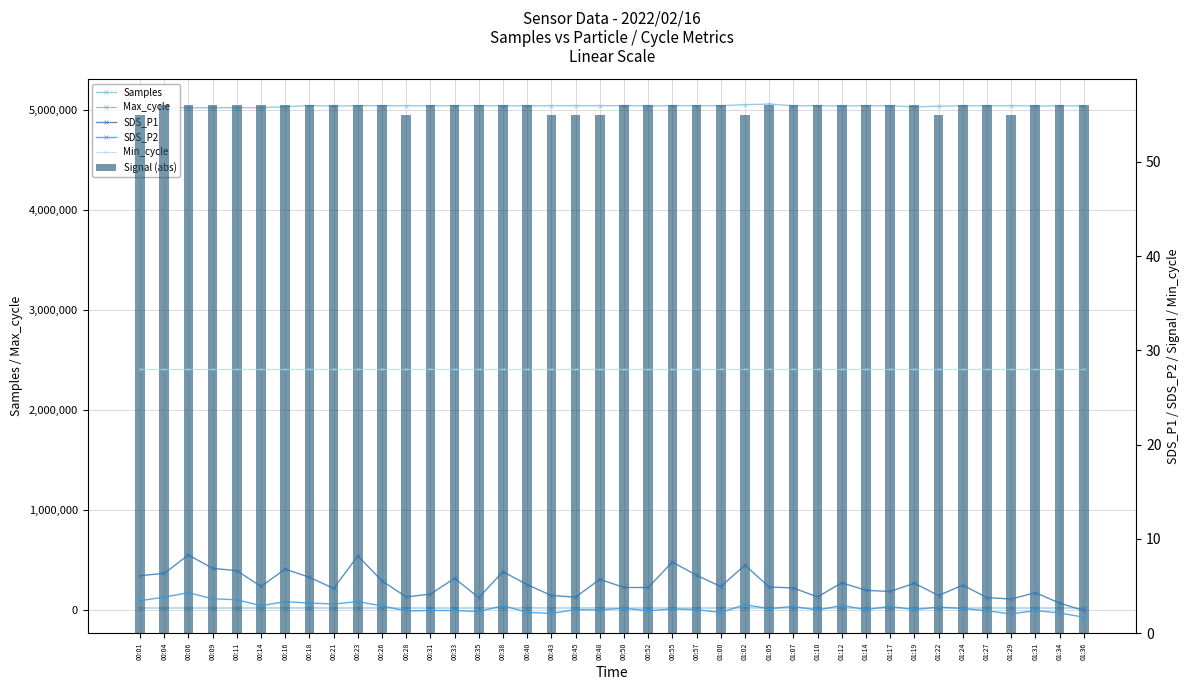

What is the sum of all SDS_P2 values?

109.4